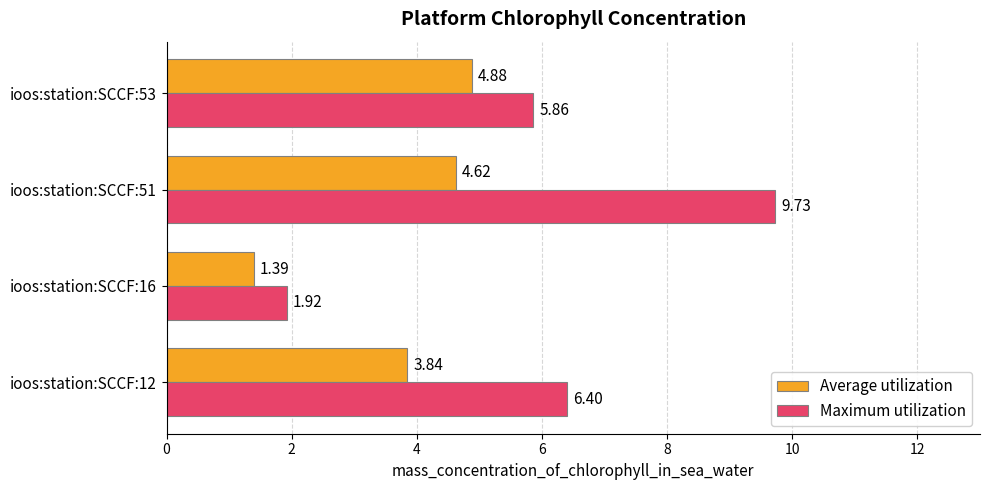

How many values in the Maximum utilization series are below 6?

2